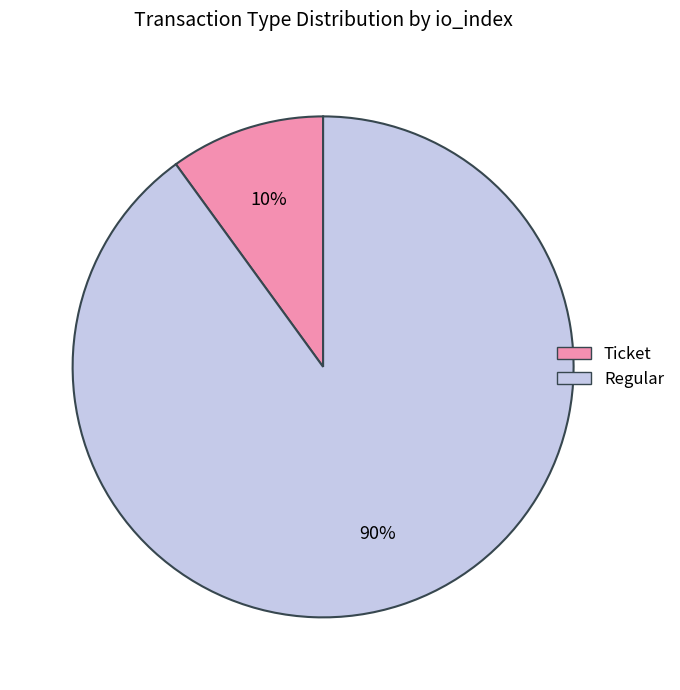

Which category has the biggest portion of the pie?

Regular